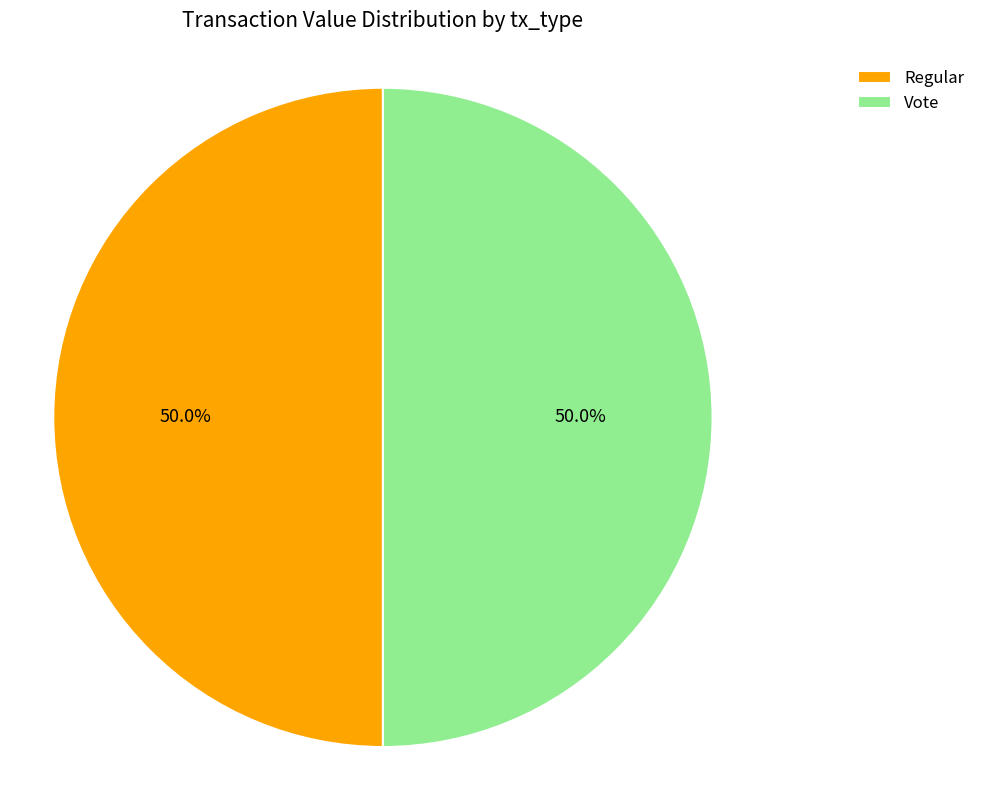

What percentage do Regular and Vote together represent?

100.0%